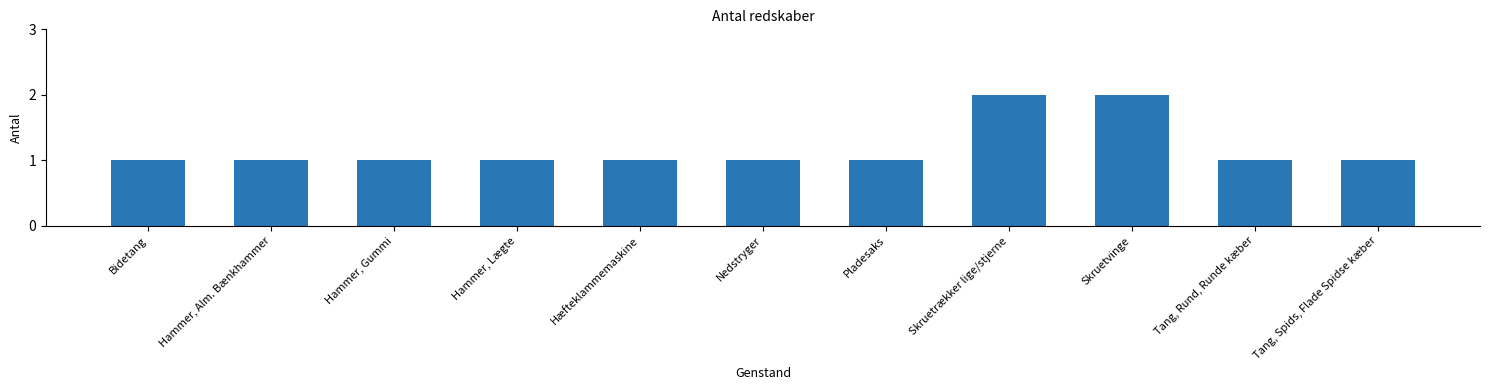

The chart shows a value of 0 at Hammer, Lægte. True or false?

False